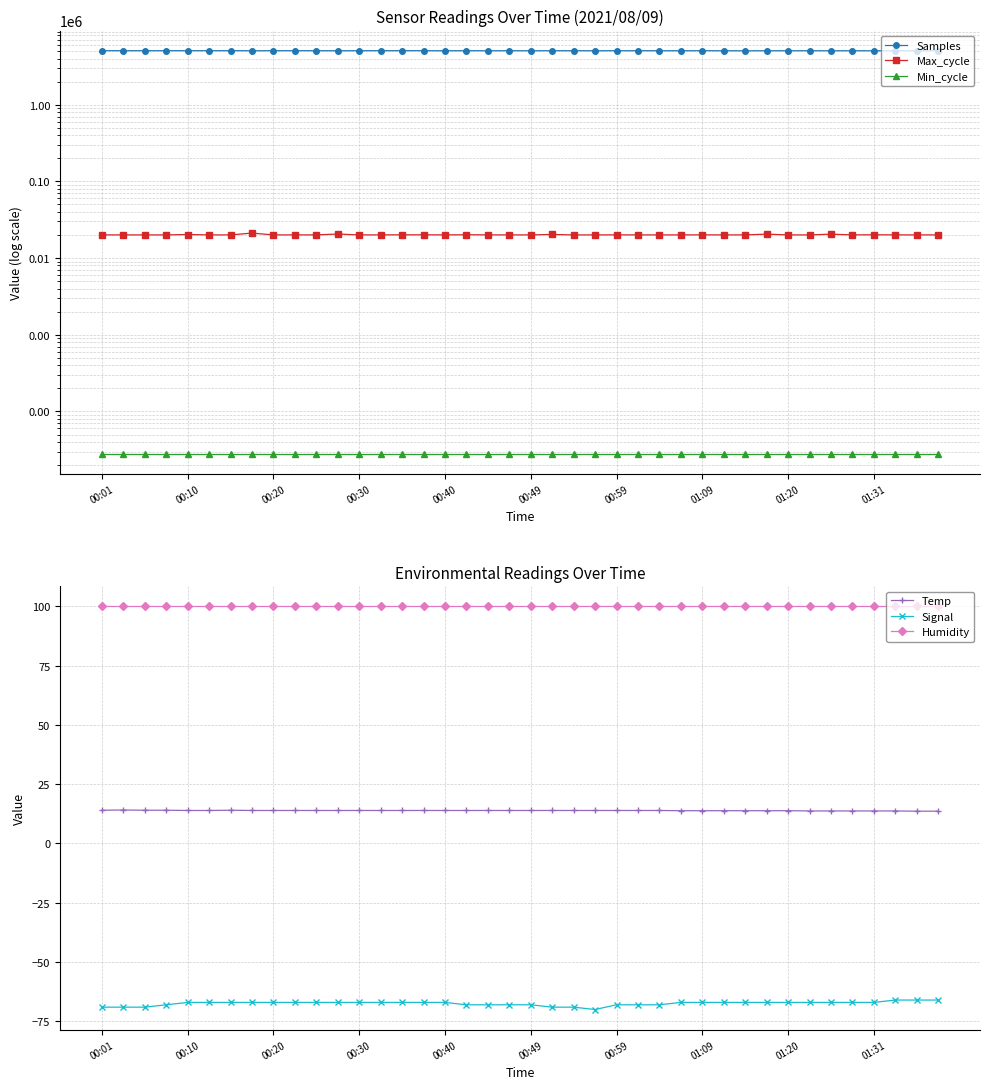

True or false: Humidity and Signal cross at least once.

False